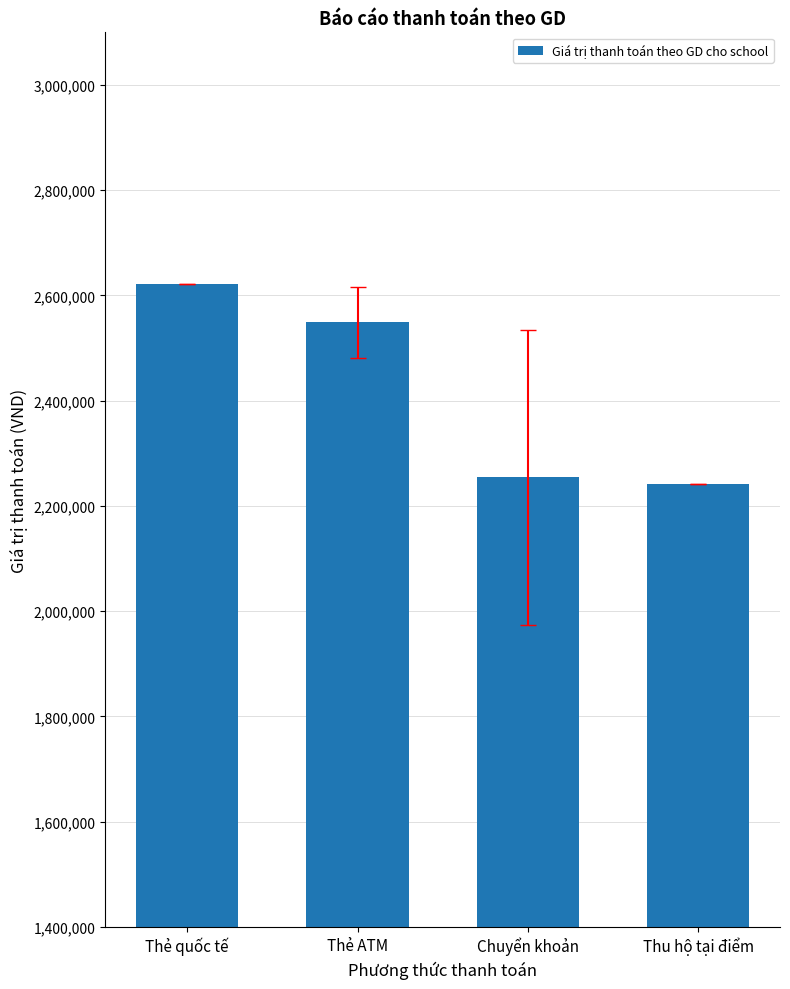

What is the change in value from Thẻ ATM to Thu hộ tại điểm?

-306666.7